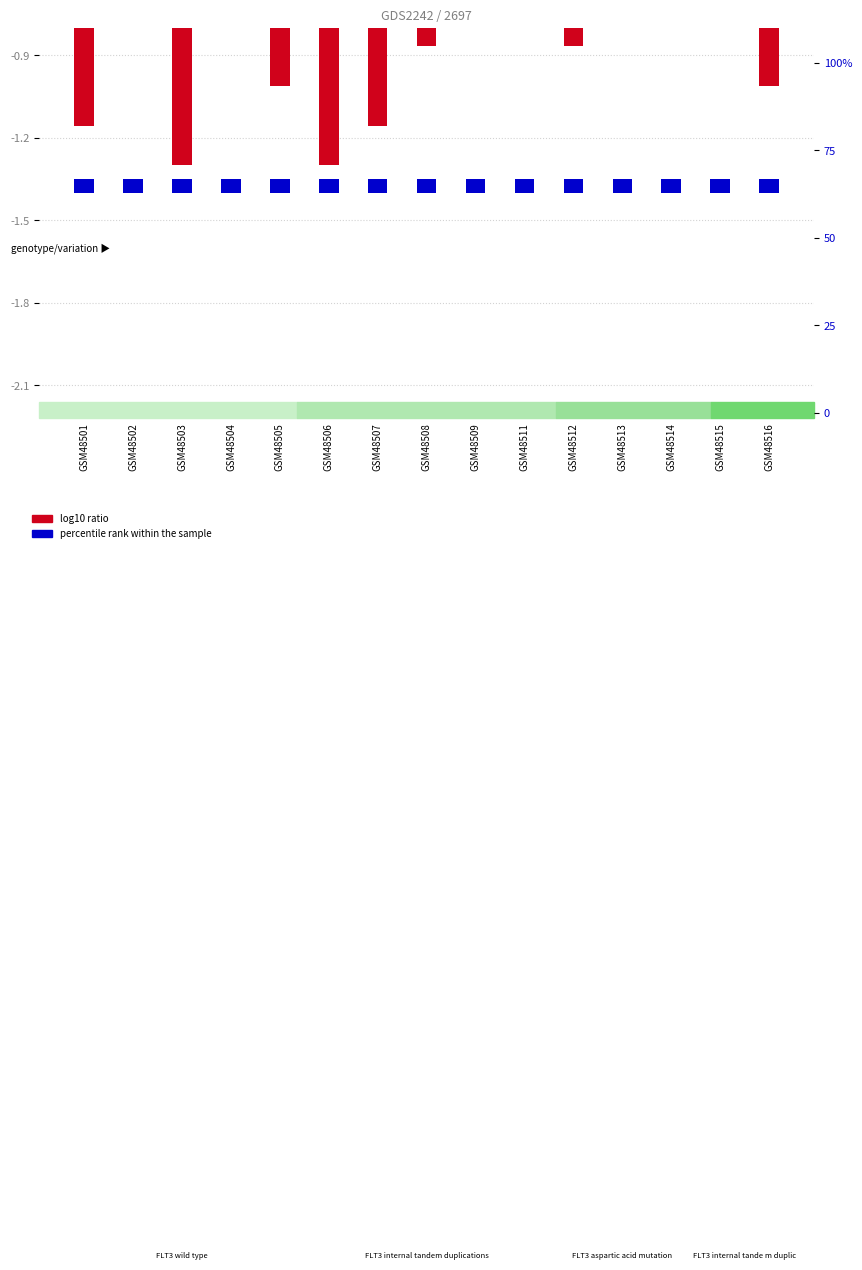

Between GSM48511 and GSM48515, which series saw the biggest shift?

log10 ratio